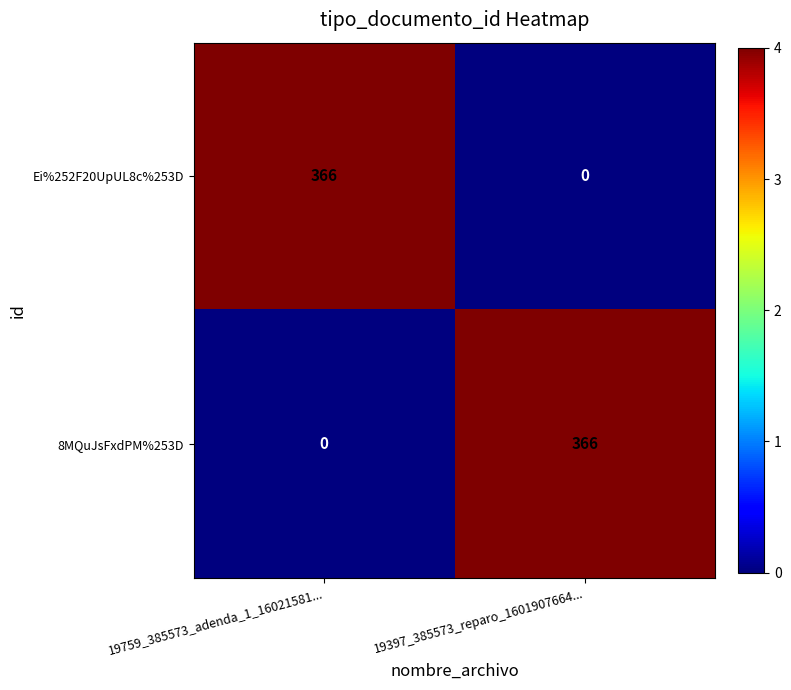

What is the difference between the highest and lowest values at 19397_385573_reparo_1601907664...?

366